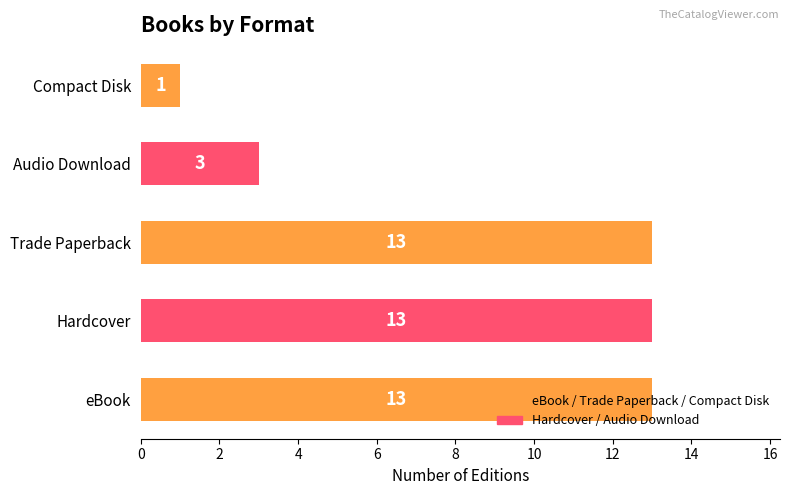

What is the change in value from eBook to Compact Disk?

-12